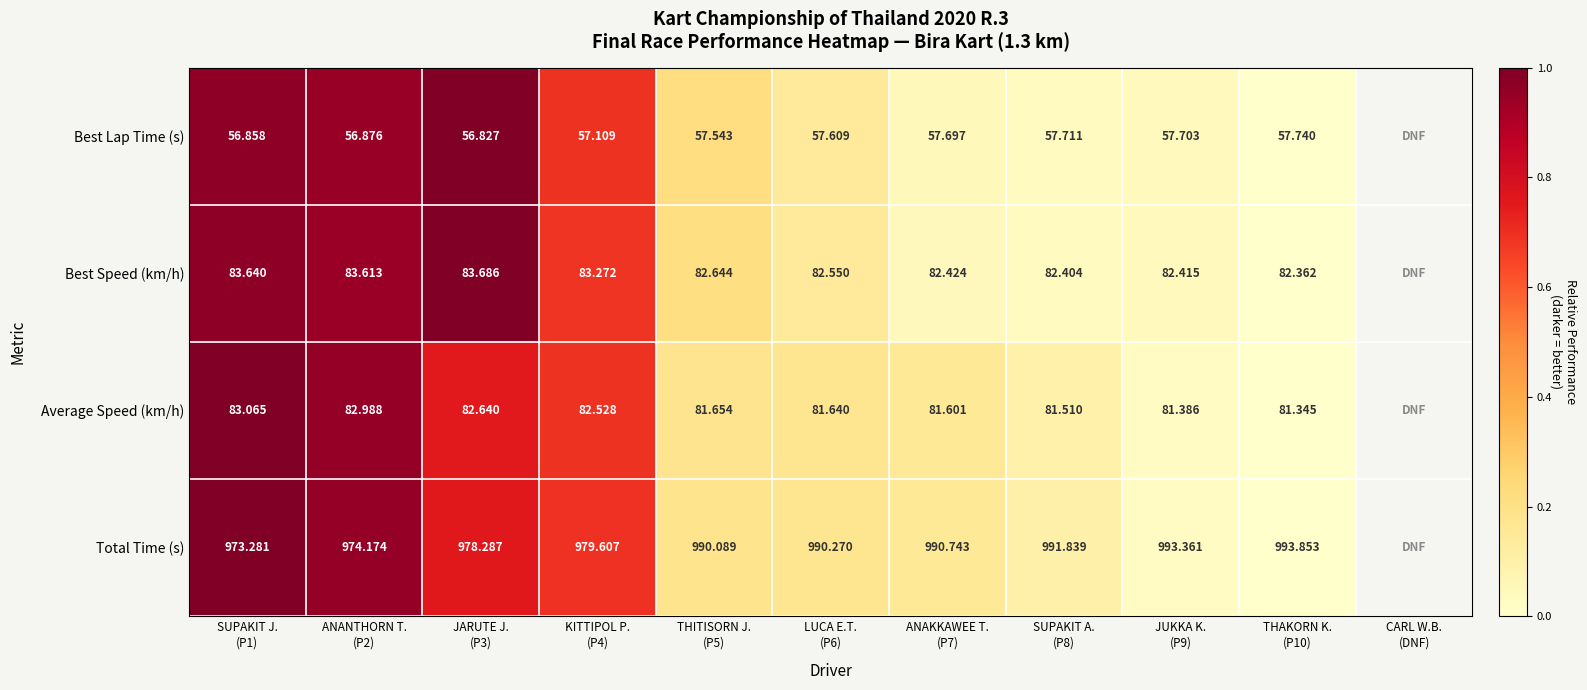

The value of Best Speed (km/h) at JUKKA K. (P9) is 0.0. True or false?

False